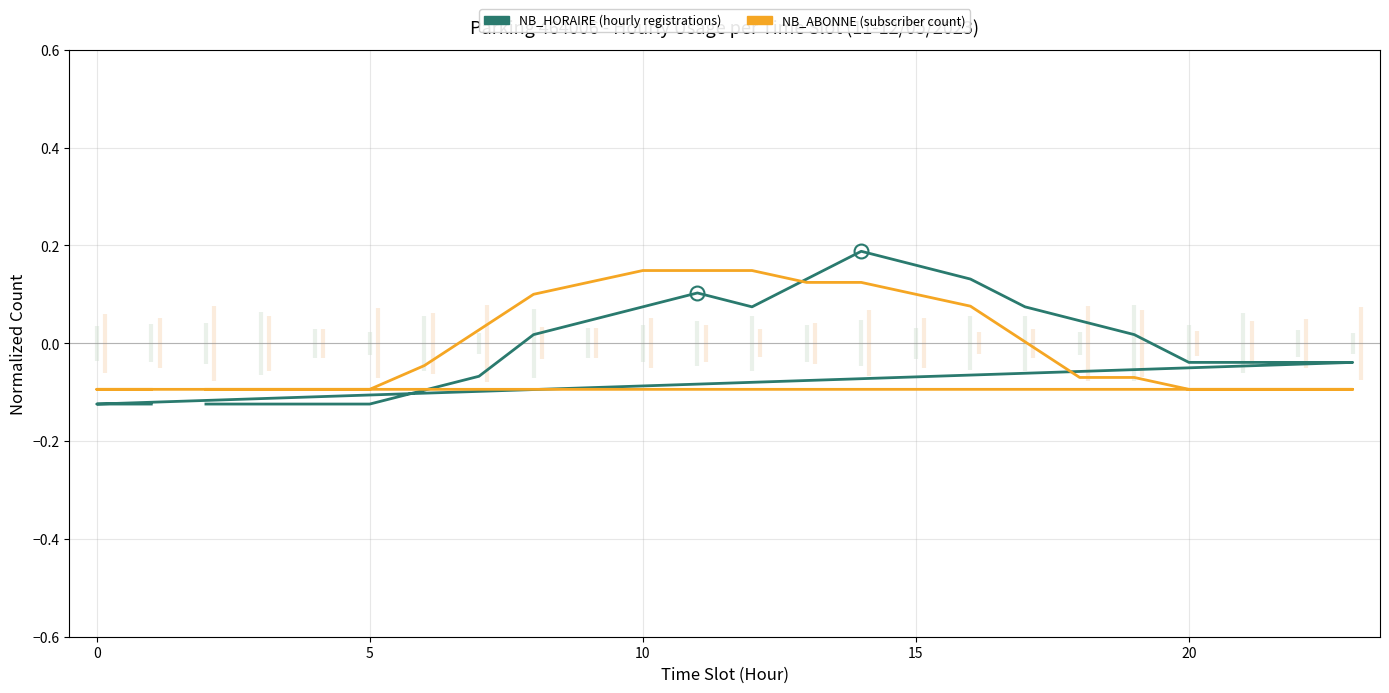

What is the highest value of the NB_ABONNE - Subscriber Count series?

0.1